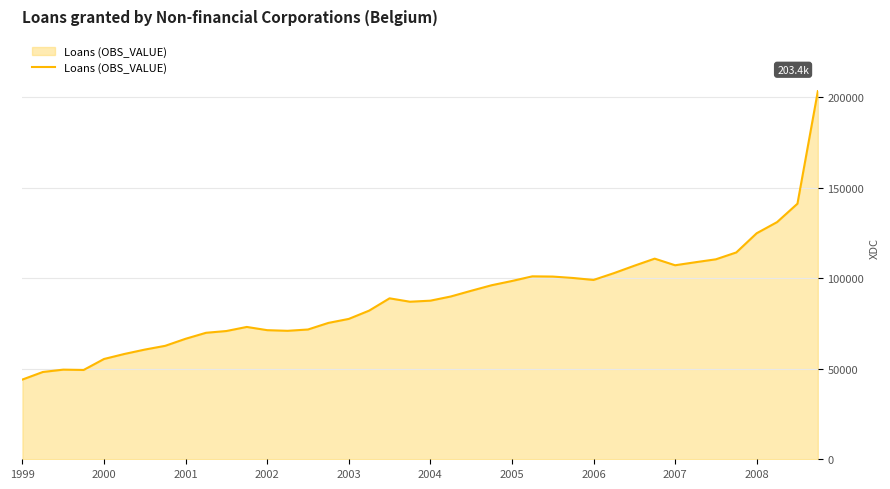

What is the maximum value shown in the chart?

203423.9